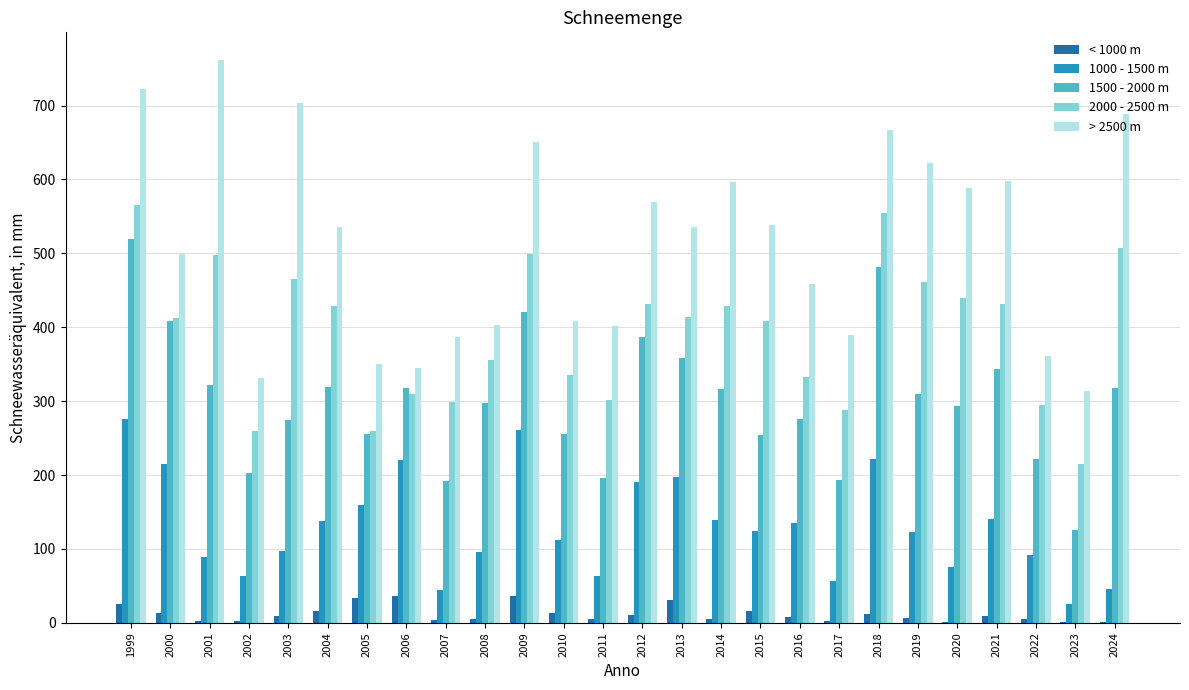

What is the spread (max minus min) of values at 2024?

687